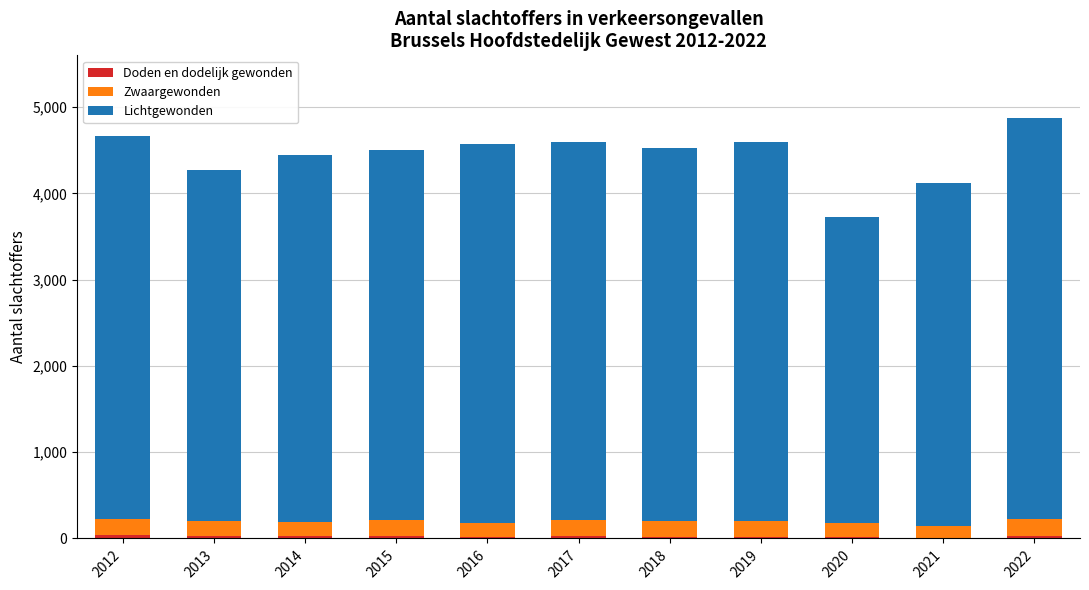

How many series are shown in this chart?

3